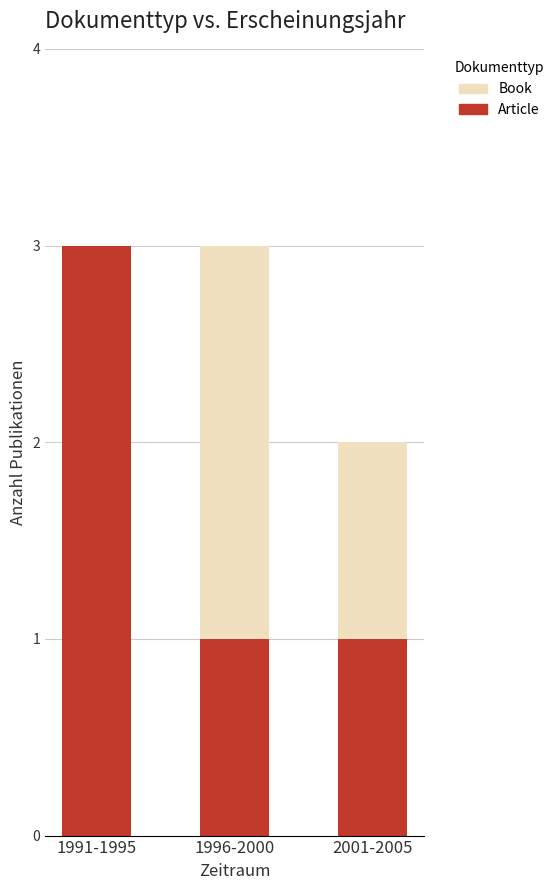

Reading left to right, list the values for the Article series.

1991-1995=3	1996-2000=1	2001-2005=1